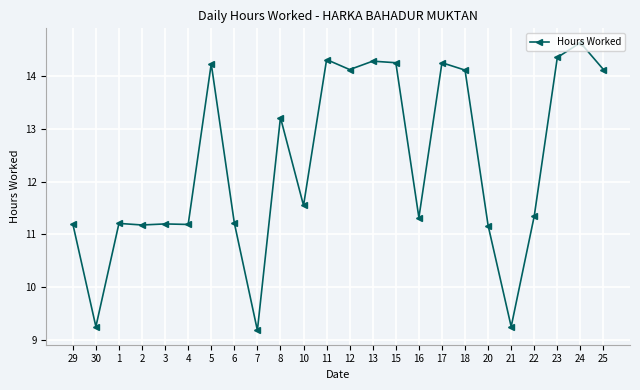

Read the value at 20.

11.2